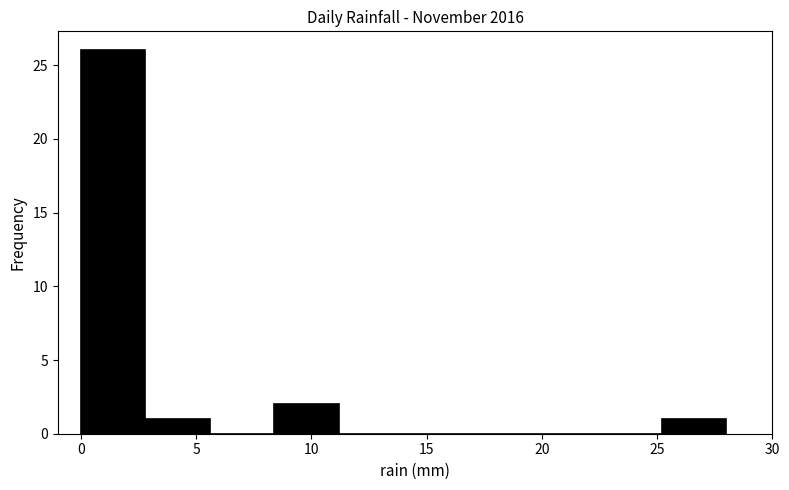

How tall is the bar that spans 25.2 to 28.0 on the x-axis? Neither the bar edges nor the heights are printed on the chart, so give them approximately, as read against the axes.

1